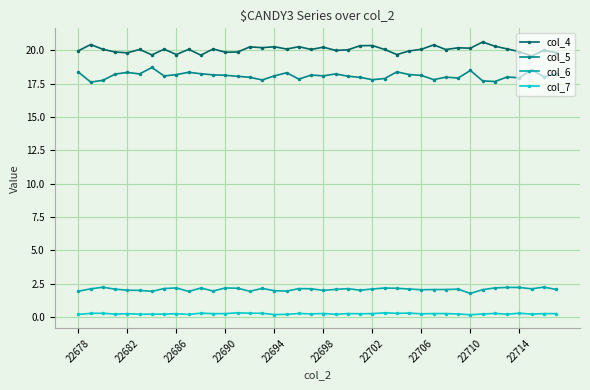

What is the greatest value displayed?

20.6